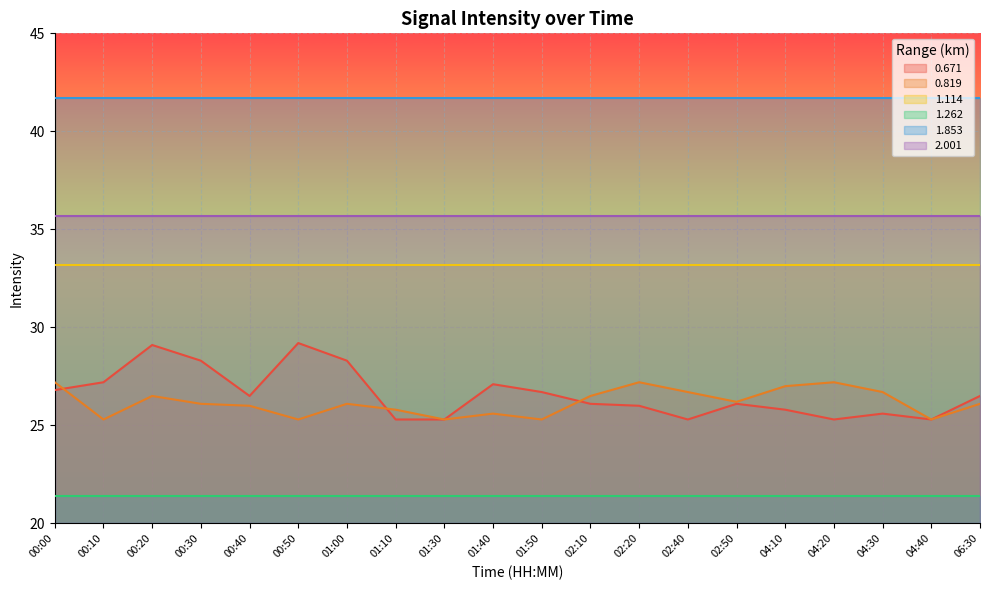

Reading left to right, what are all the values shown in this chart?

0.671: 00:00=26.8	00:10=27.2	00:20=29.1	00:30=28.3	00:40=26.5	00:50=29.2	01:00=28.3	01:10=25.3	01:30=25.3	01:40=27.1	01:50=26.7	02:10=26.1	02:20=26.0	02:40=25.3	02:50=26.1	04:10=25.8	04:20=25.3	04:30=25.6	04:40=25.3	06:30=26.5
0.819: 00:00=27.2	00:10=25.3	00:20=26.5	00:30=26.1	00:40=26.0	00:50=25.3	01:00=26.1	01:10=25.8	01:30=25.3	01:40=25.6	01:50=25.3	02:10=26.5	02:20=27.2	02:40=26.7	02:50=26.2	04:10=27.0	04:20=27.2	04:30=26.7	04:40=25.3	06:30=26.1
1.114: 00:00=33.2	00:10=33.2	00:20=33.2	00:30=33.2	00:40=33.2	00:50=33.2	01:00=33.2	01:10=33.2	01:30=33.2	01:40=33.2	01:50=33.2	02:10=33.2	02:20=33.2	02:40=33.2	02:50=33.2	04:10=33.2	04:20=33.2	04:30=33.2	04:40=33.2	06:30=33.2
1.262: 00:00=21.4	00:10=21.4	00:20=21.4	00:30=21.4	00:40=21.4	00:50=21.4	01:00=21.4	01:10=21.4	01:30=21.4	01:40=21.4	01:50=21.4	02:10=21.4	02:20=21.4	02:40=21.4	02:50=21.4	04:10=21.4	04:20=21.4	04:30=21.4	04:40=21.4	06:30=21.4
1.853: 00:00=41.7	00:10=41.7	00:20=41.7	00:30=41.7	00:40=41.7	00:50=41.7	01:00=41.7	01:10=41.7	01:30=41.7	01:40=41.7	01:50=41.7	02:10=41.7	02:20=41.7	02:40=41.7	02:50=41.7	04:10=41.7	04:20=41.7	04:30=41.7	04:40=41.7	06:30=41.7
2.001: 00:00=35.7	00:10=35.7	00:20=35.7	00:30=35.7	00:40=35.7	00:50=35.7	01:00=35.7	01:10=35.7	01:30=35.7	01:40=35.7	01:50=35.7	02:10=35.7	02:20=35.7	02:40=35.7	02:50=35.7	04:10=35.7	04:20=35.7	04:30=35.7	04:40=35.7	06:30=35.7